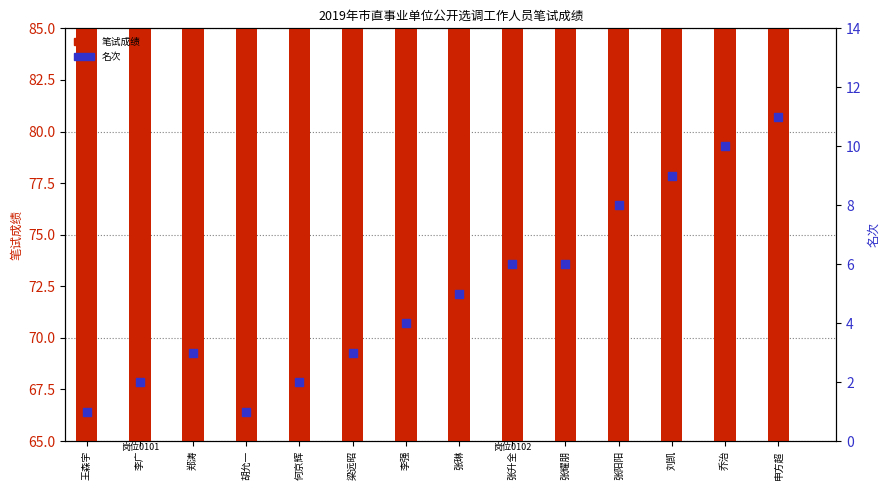

At how many categories does at least one series exceed 77?

13